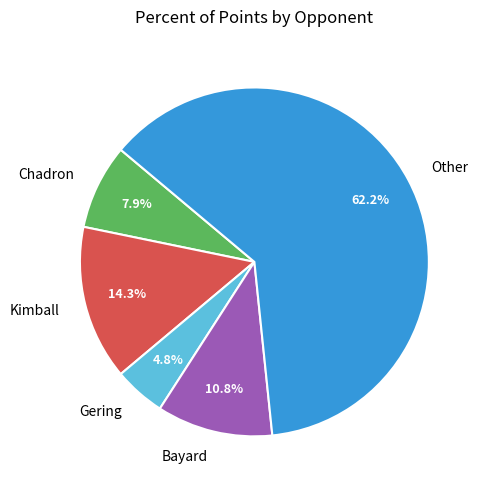

What is the majority slice?

Other